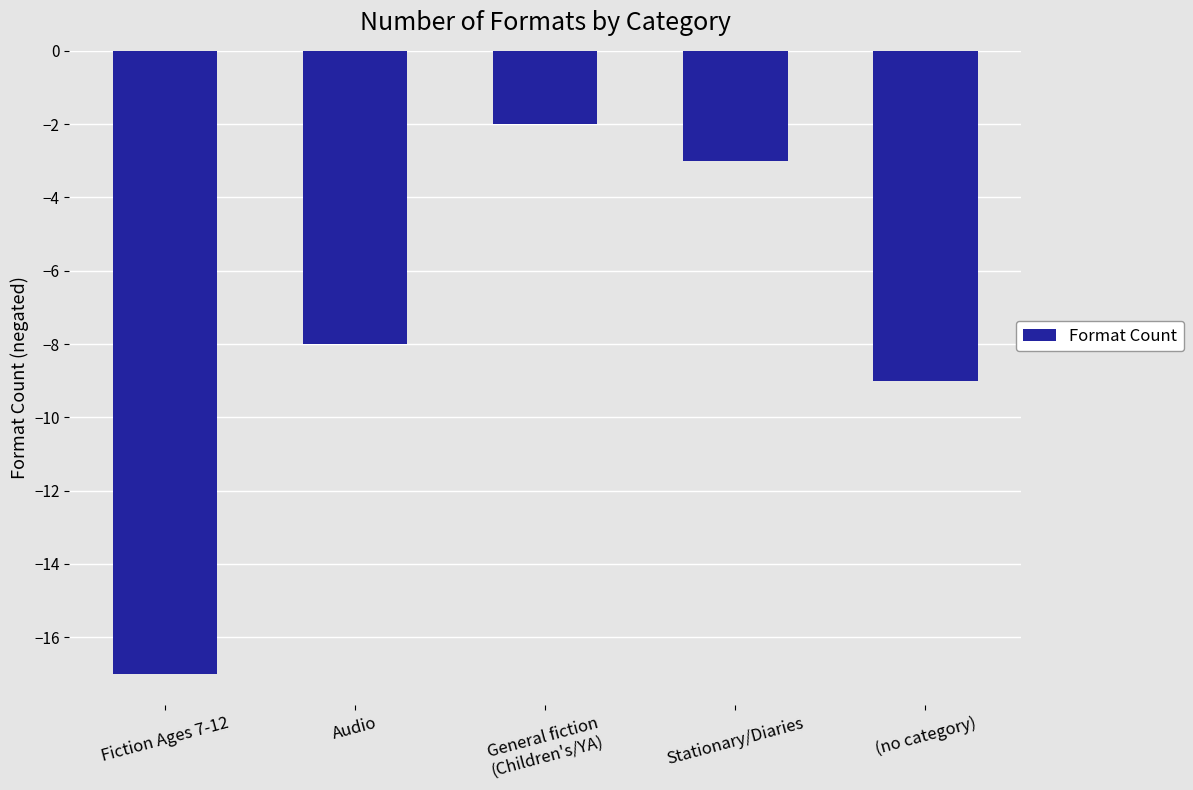

Reading left to right, what are all the values shown in this chart?

Fiction Ages 7-12=-17	Audio=-8	General fiction
(Children's/YA)=-2	Stationary/Diaries=-3	(no category)=-9